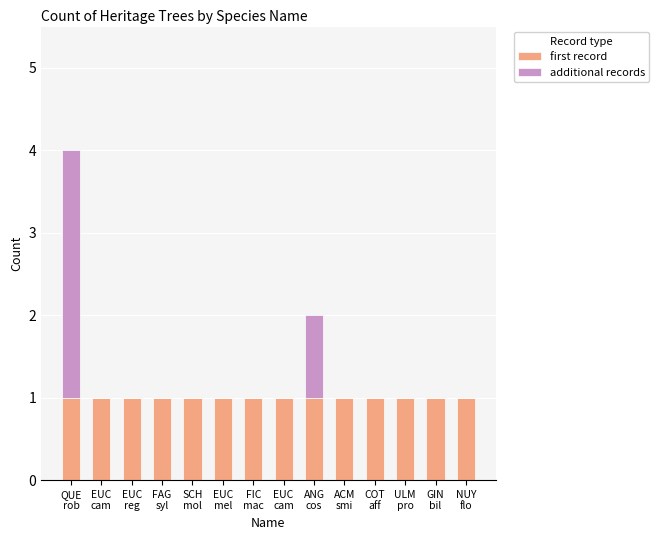

Does the chart contain stacked bars?

Yes